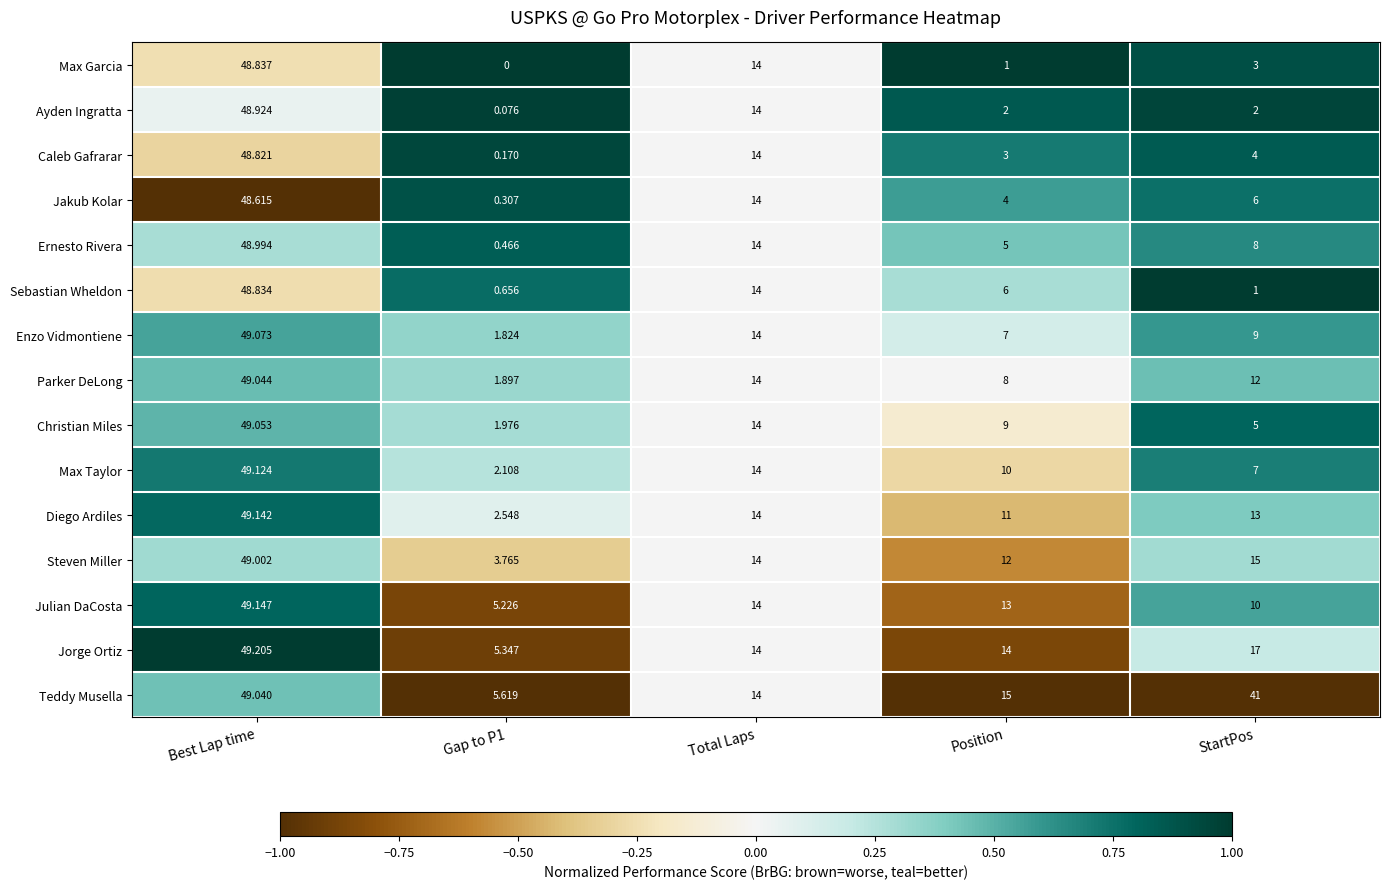

What is the smallest value displayed?

0.0